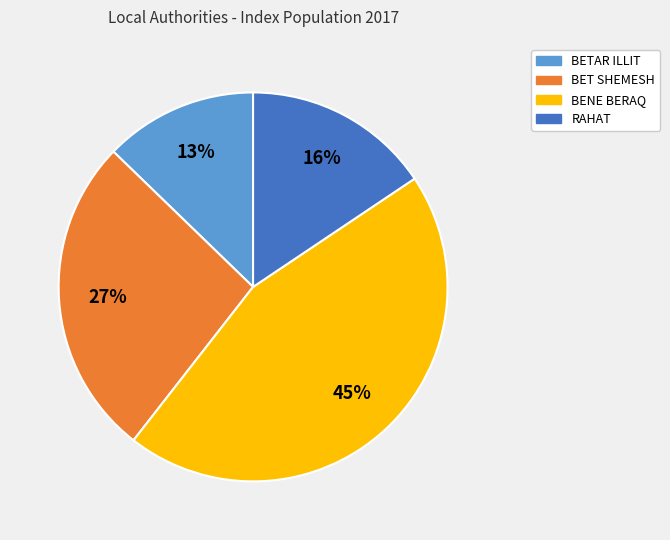

To the nearest percent, what is the average slice percentage?

25%